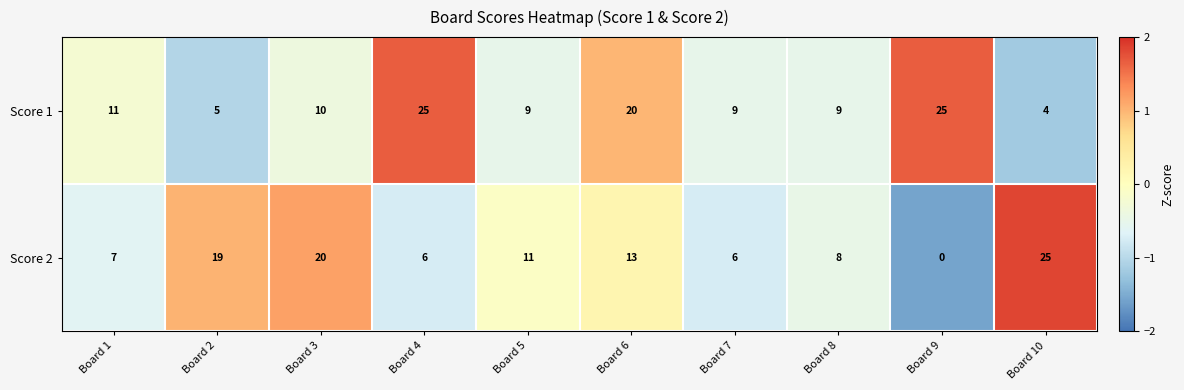

What is the spread (max minus min) of values at Board 9?

25